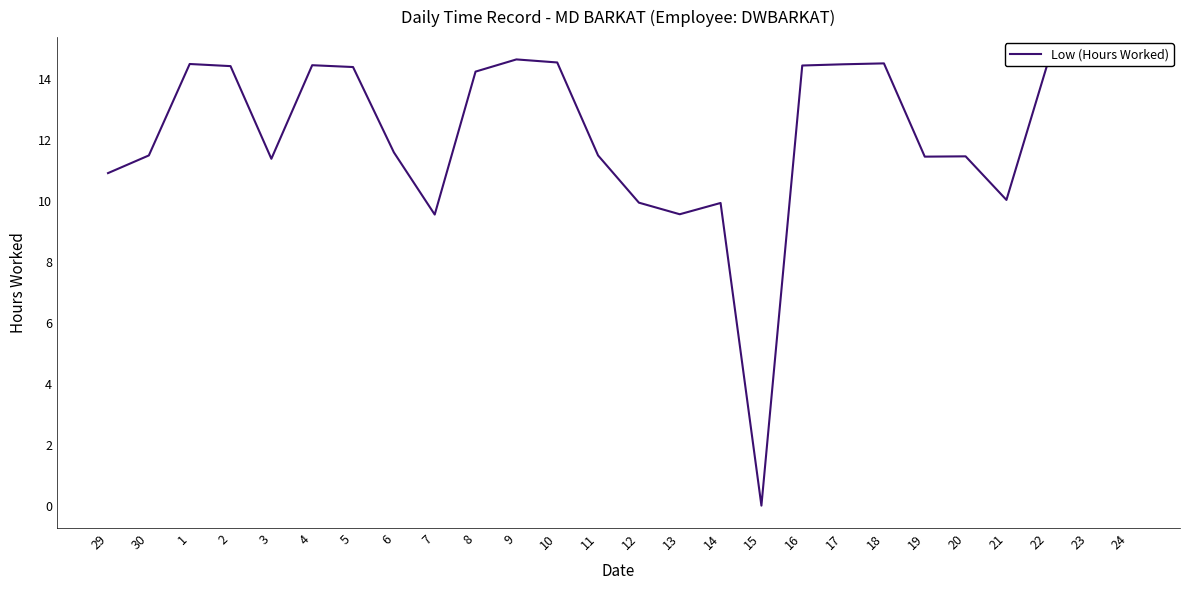

What is the sum of all values?

316.7